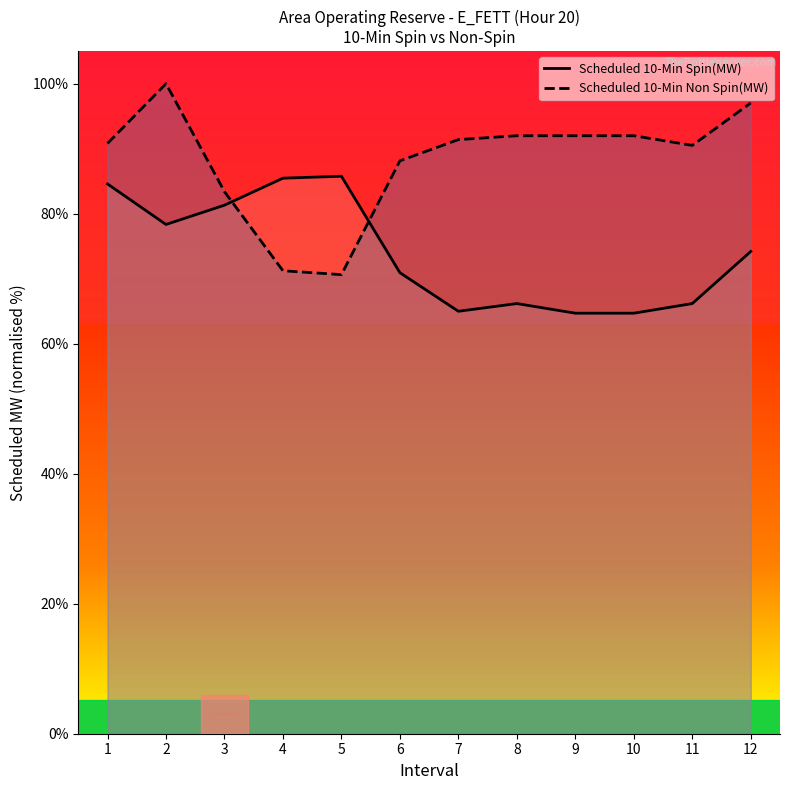

What are all the series names shown in the legend?

Scheduled 10-Min Spin(MW), Scheduled 10-Min Non Spin(MW)